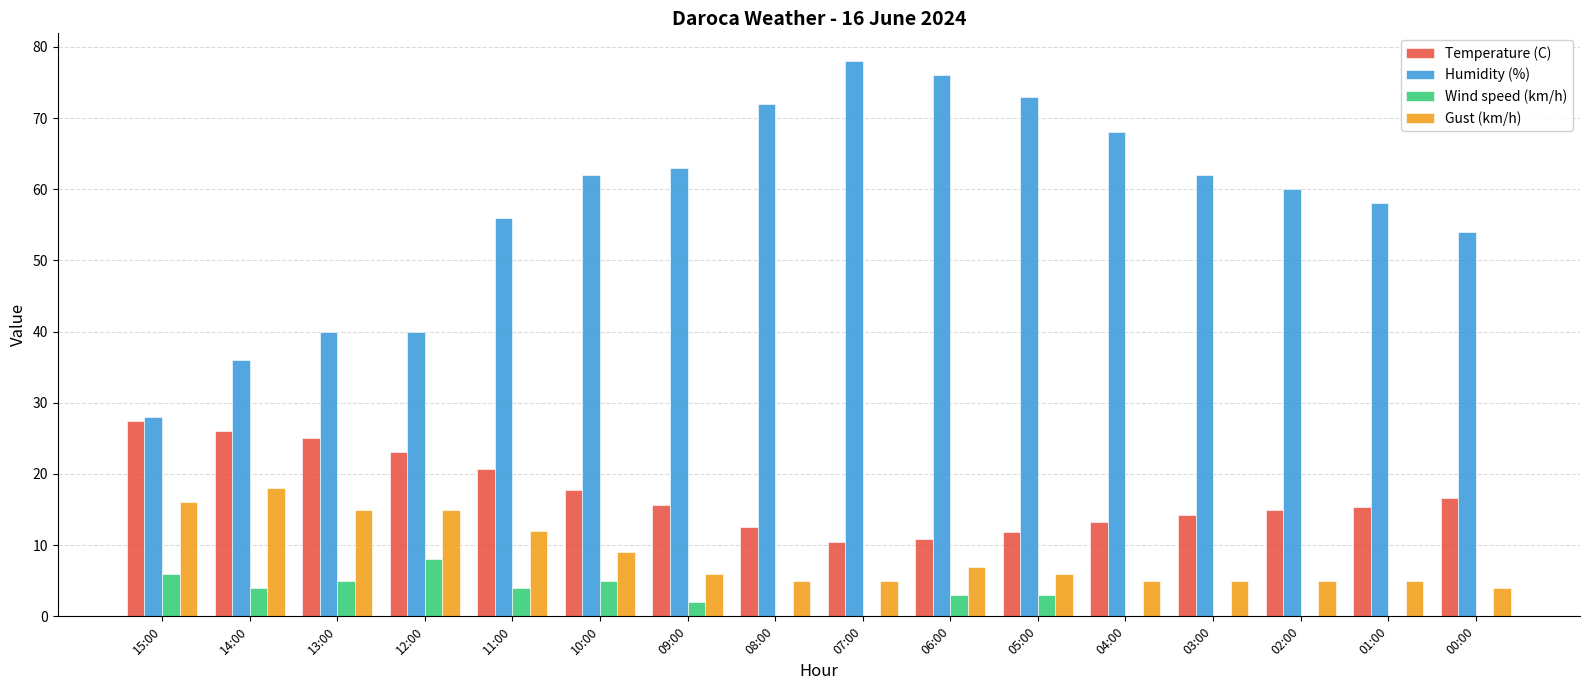

What is the highest value of the Temperature (C) series?

27.5